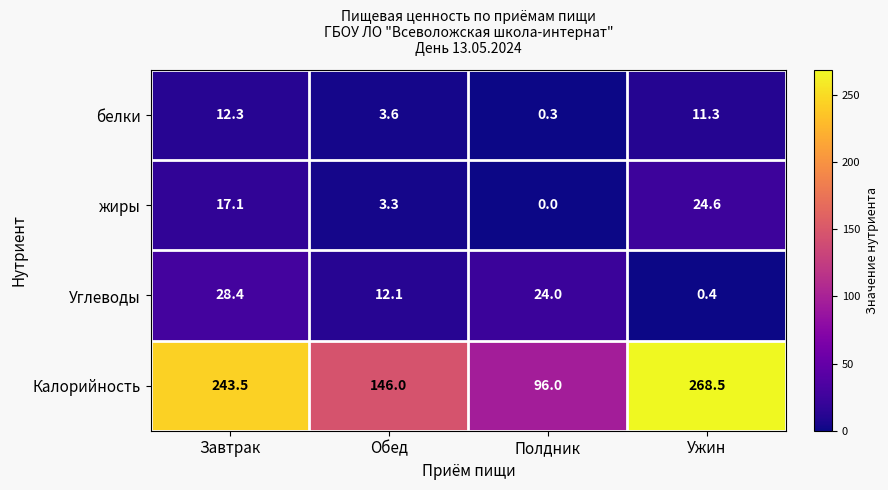

List the series in order of their peak value, highest first.

Калорийность, Углеводы, жиры, белки